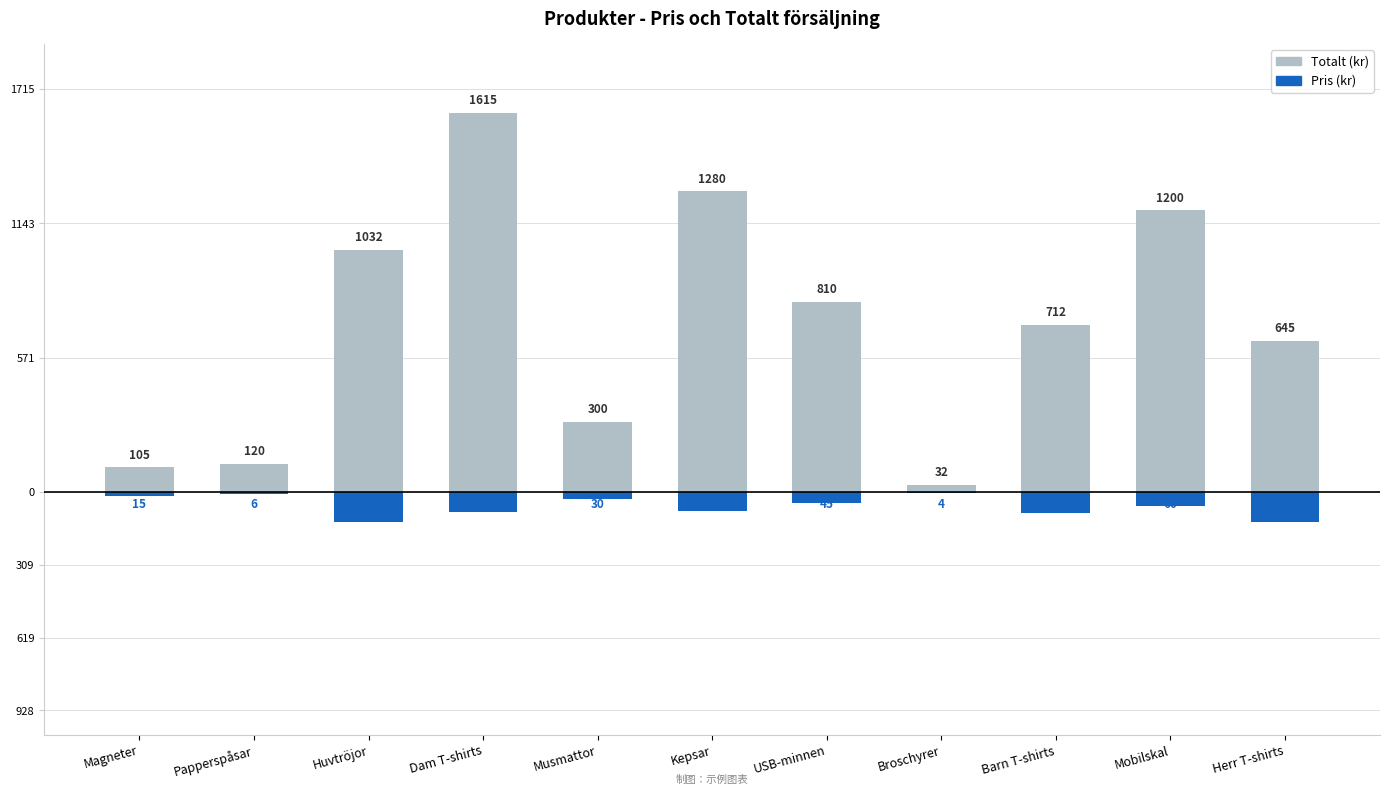

What is the label of the 8th bar from the left?

Broschyrer